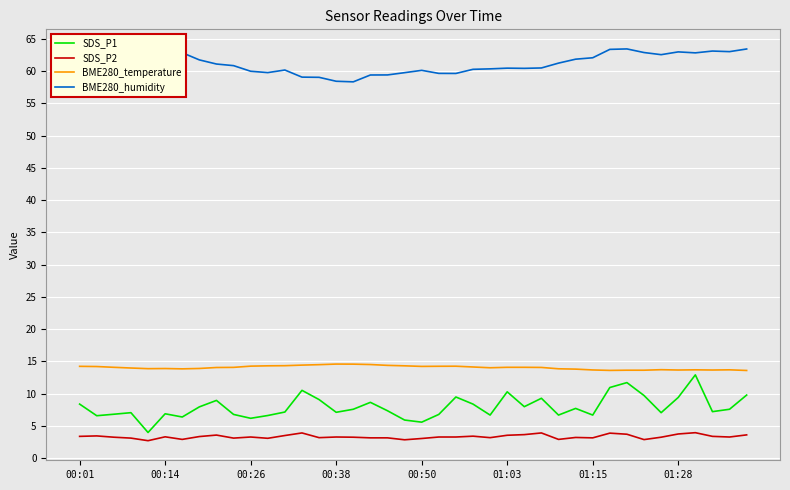

Which series has the largest total across all categories?

BME280_humidity